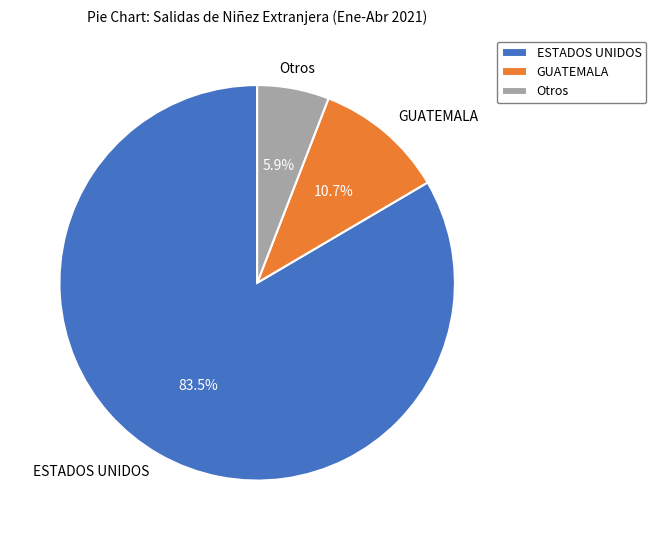

Which slice is the largest?

ESTADOS UNIDOS